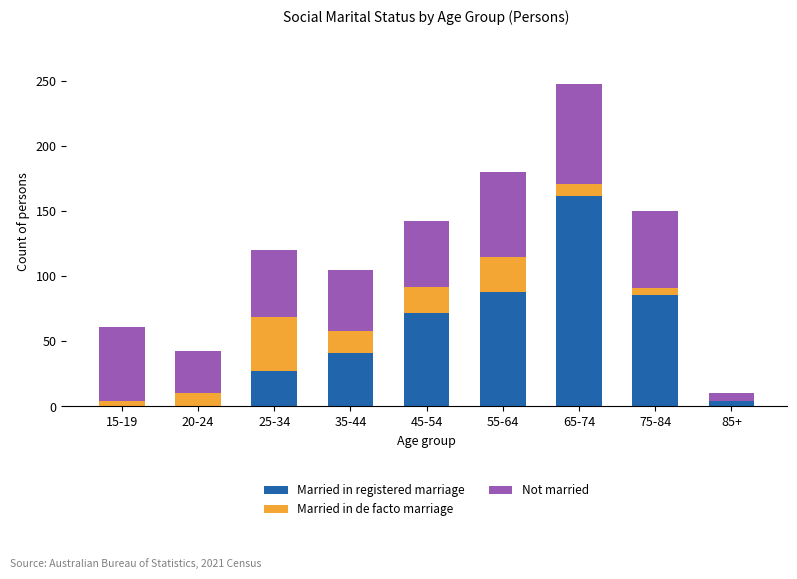

Reading left to right, list the values for the Married in registered marriage series.

15-19=0	20-24=0	25-34=27	35-44=41	45-54=72	55-64=88	65-74=162	75-84=86	85+=4